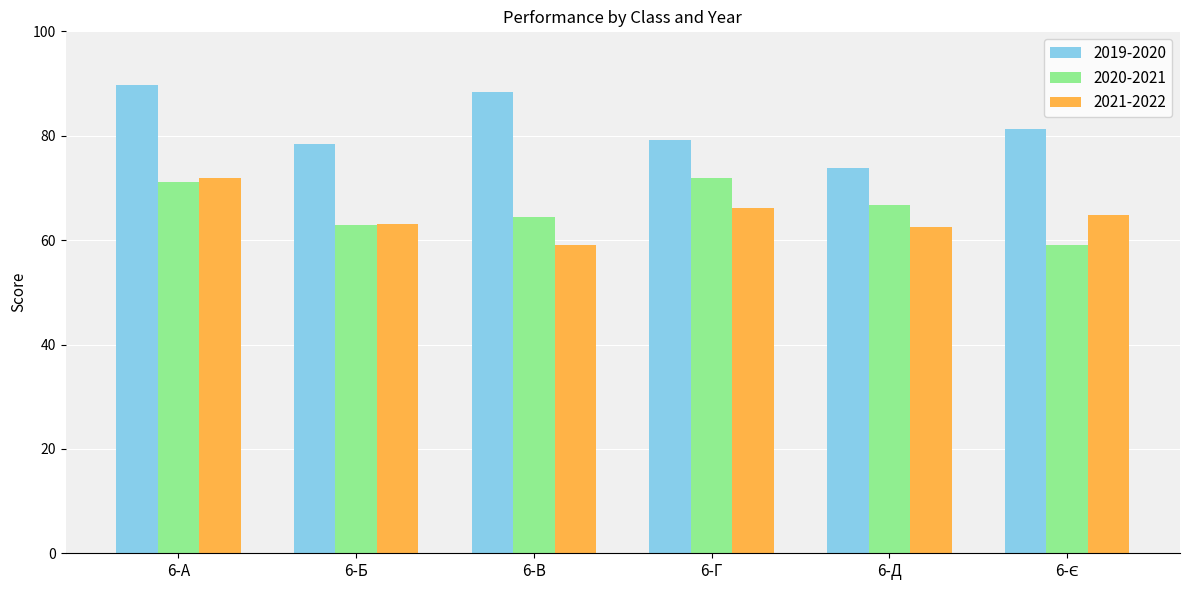

Reading left to right, extract all data points from this chart.

2019-2020: 89.7	78.4	88.3	79.2	73.9	81.3
2020-2021: 71.1	62.8	64.5	71.9	66.8	59.1
2021-2022: 71.9	63.1	59.0	66.1	62.6	64.9